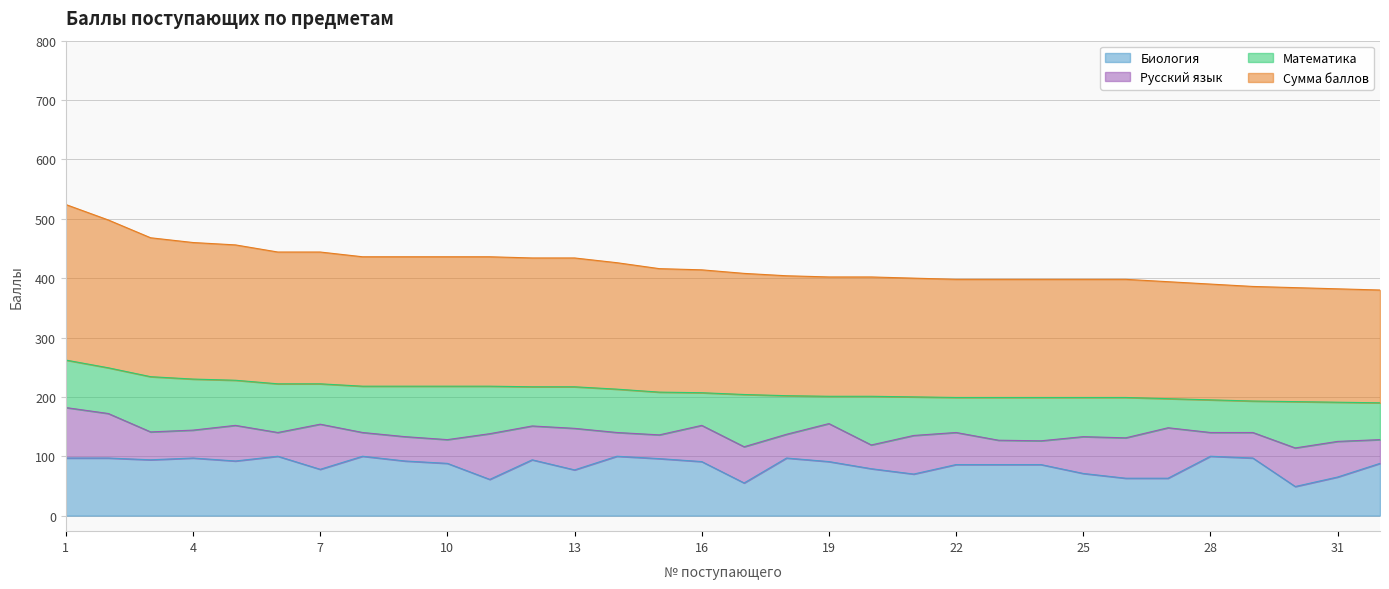

What is the maximum value for Биология?

100